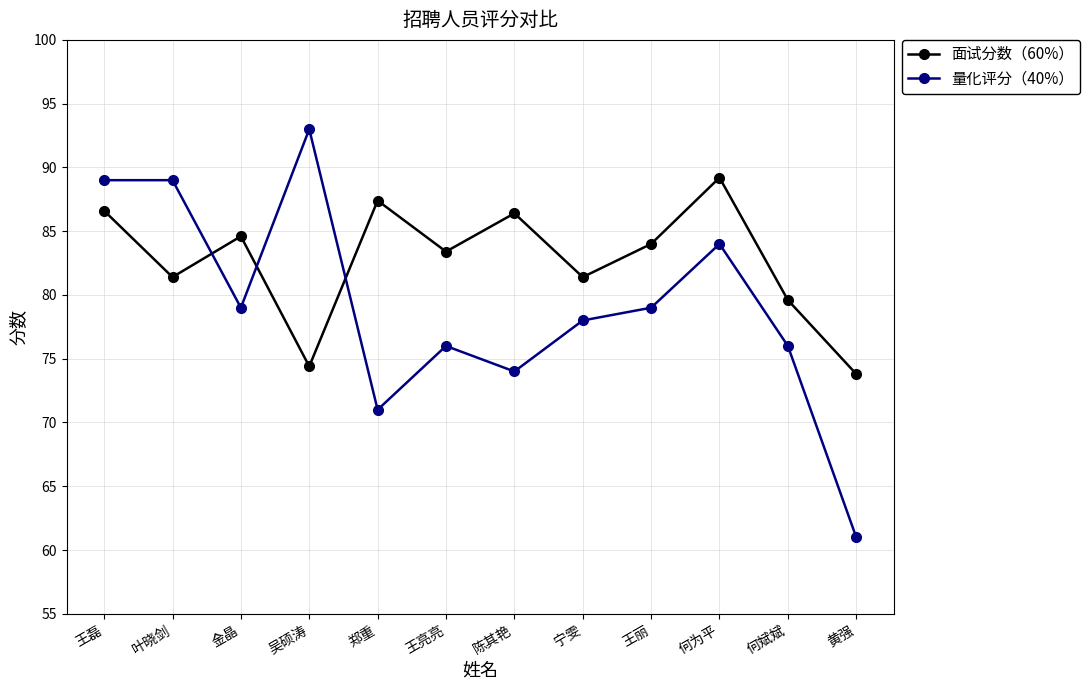

What are all the series names shown in the legend?

面试分数（60%）, 量化评分（40%）